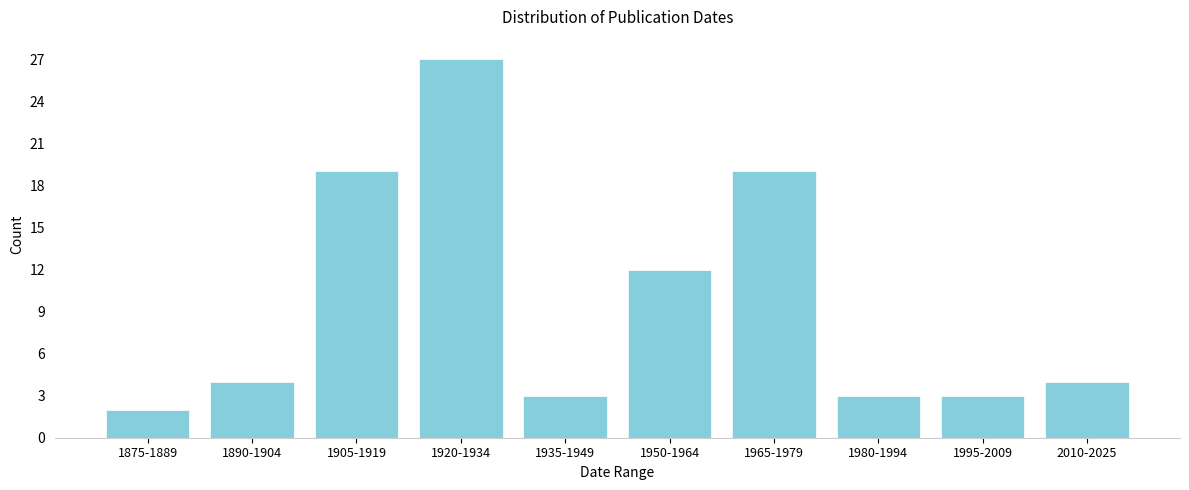

Reading right to left, transcribe all the data shown in this chart.

2010-2025=4	1995-2009=3	1980-1994=3	1965-1979=19	1950-1964=12	1935-1949=3	1920-1934=27	1905-1919=19	1890-1904=4	1875-1889=2